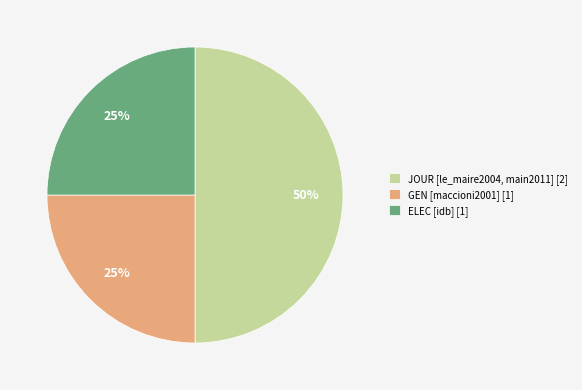

Between JOUR [le_maire2004, main2011] [2] and ELEC [idb] [1], which is larger?

JOUR [le_maire2004, main2011] [2]